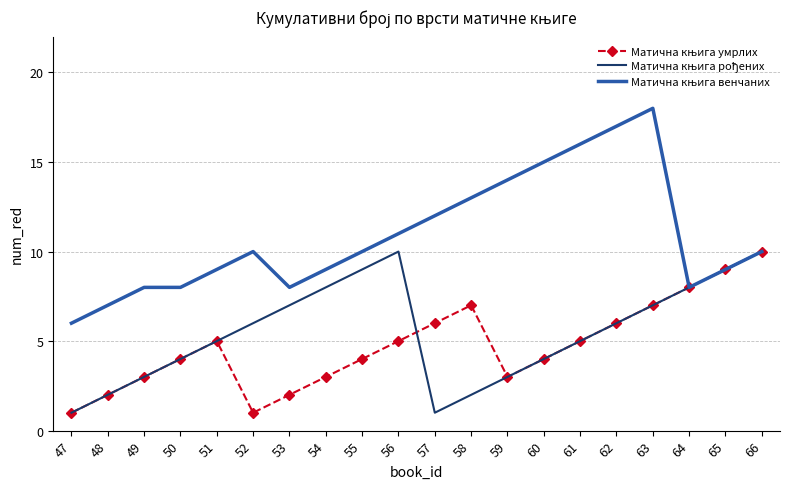

What is the spread (max minus min) of values at 63?

11